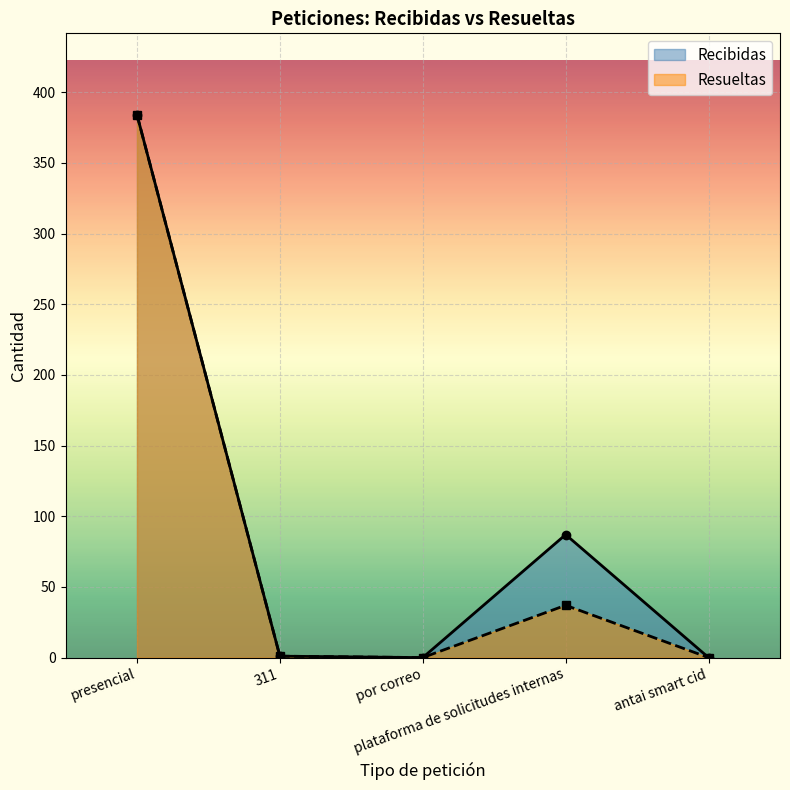

How many lines are shown in the chart?

2